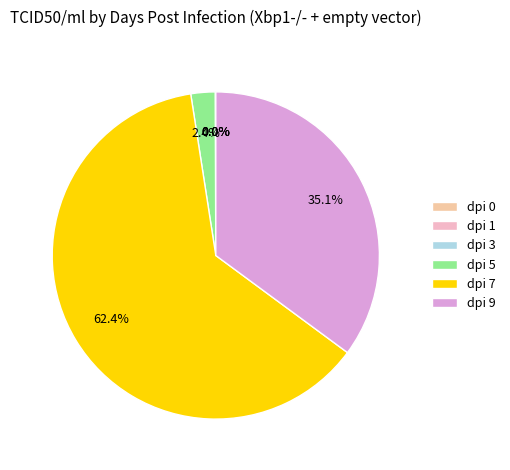

Which slice is the smallest?

dpi 1